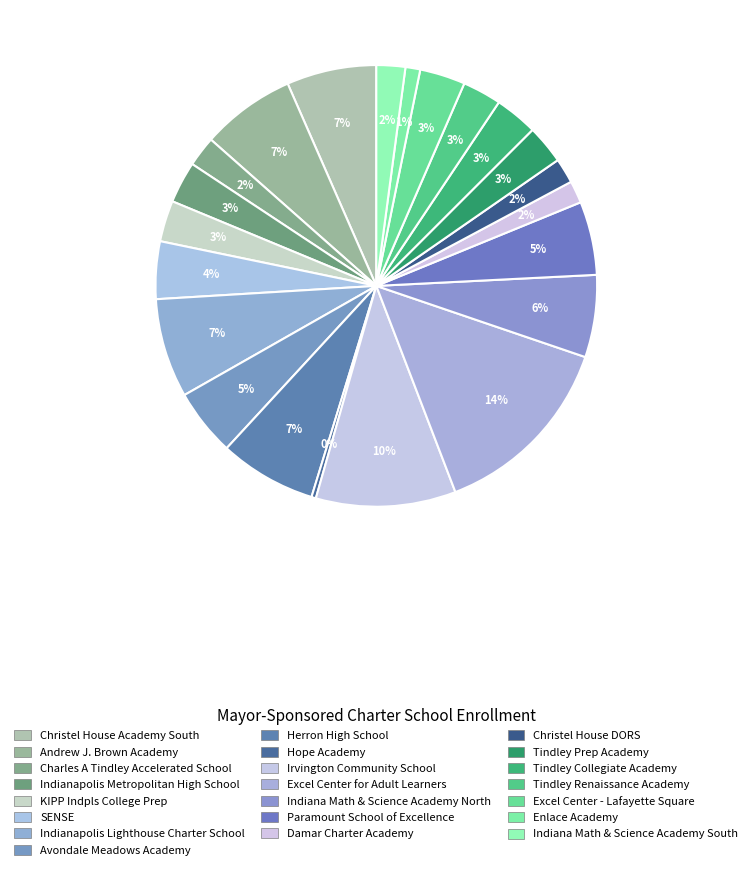

Which has a higher value, Paramount School of Excellence or Hope Academy?

Paramount School of Excellence